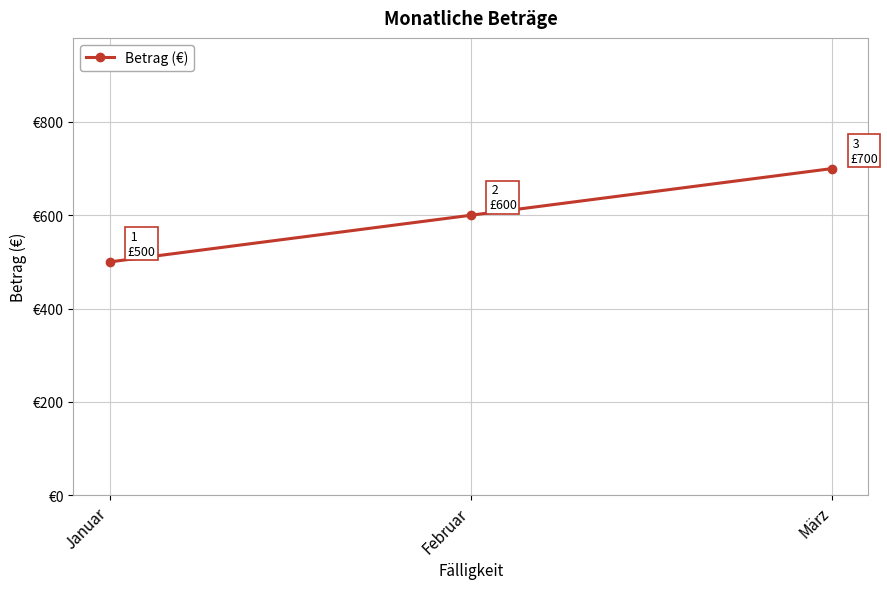

List the labels in order of value, smallest first.

Januar, Februar, März